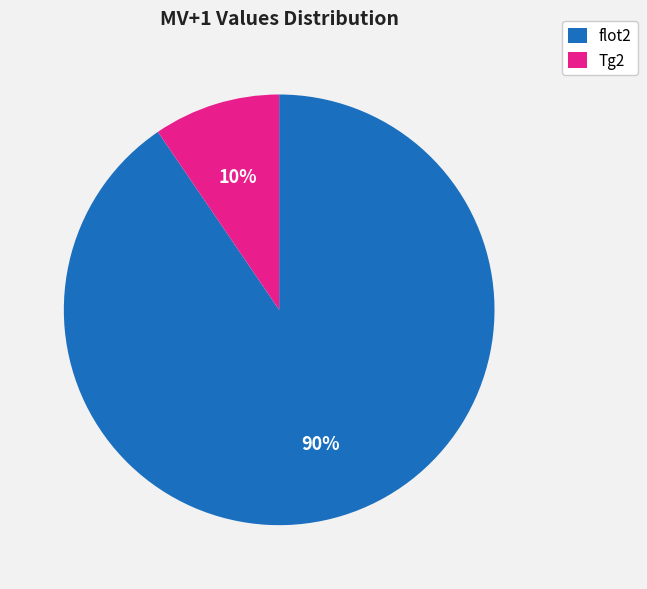

To the nearest percent, what percentage of the pie is Tg2?

10%